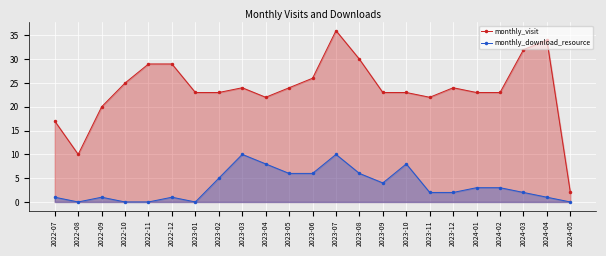

Which label corresponds to the smallest value in the chart?

2022-08